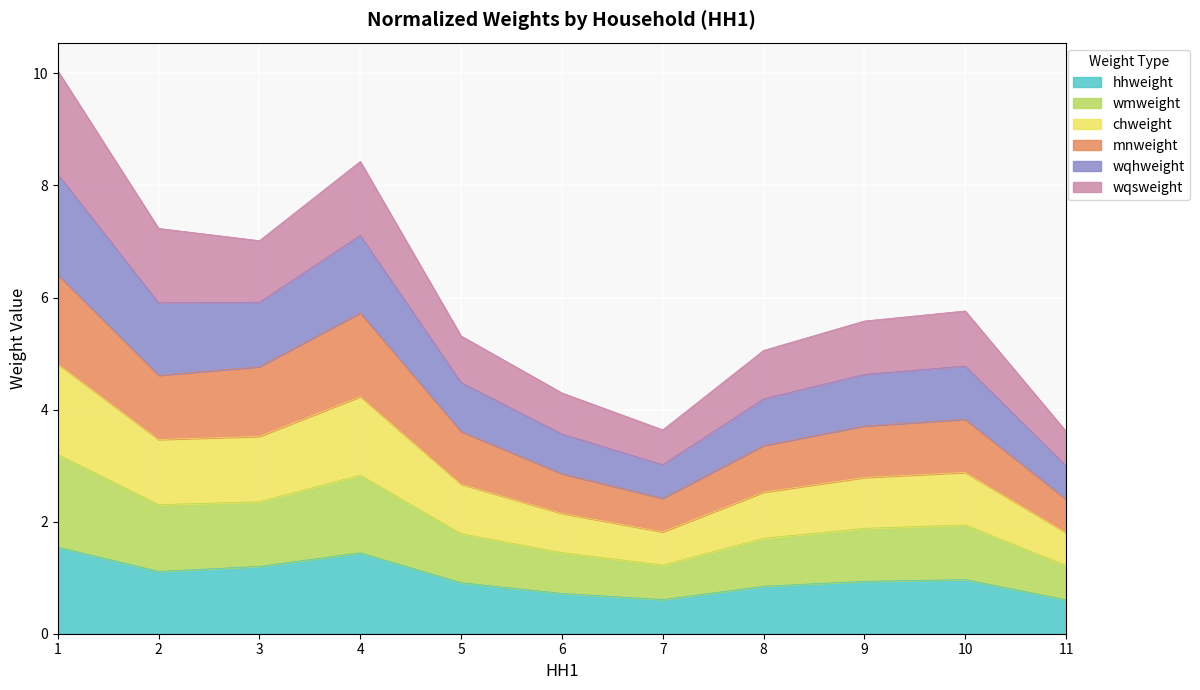

Does the chart display data point markers on the line(s)?

No